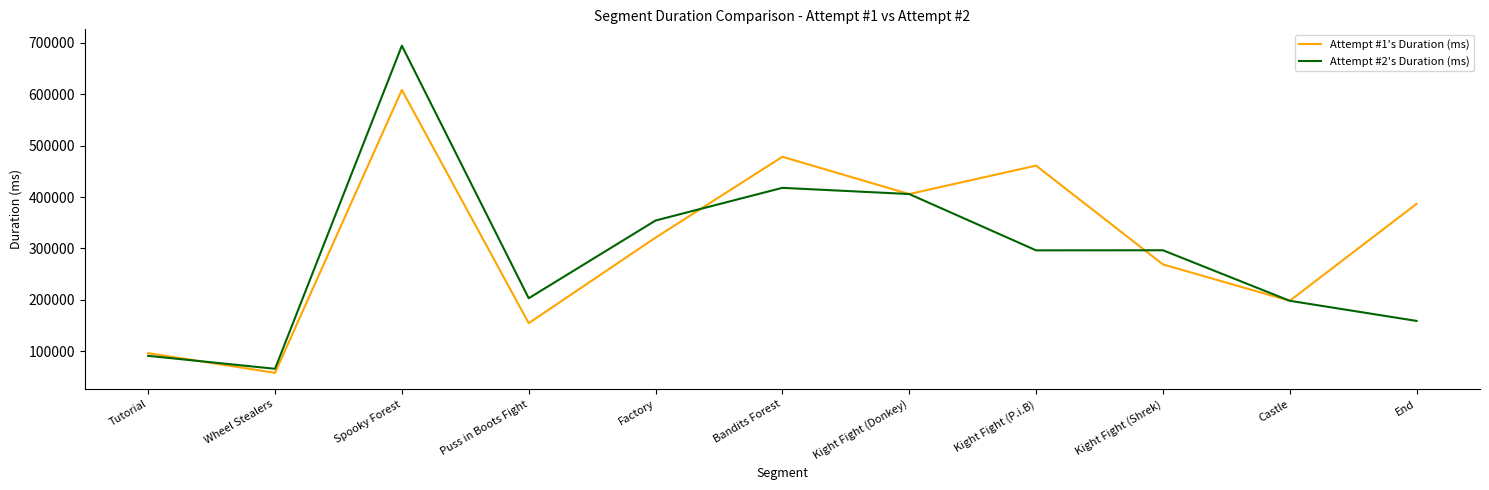

Which label corresponds to the smallest value in the chart?

Wheel Stealers